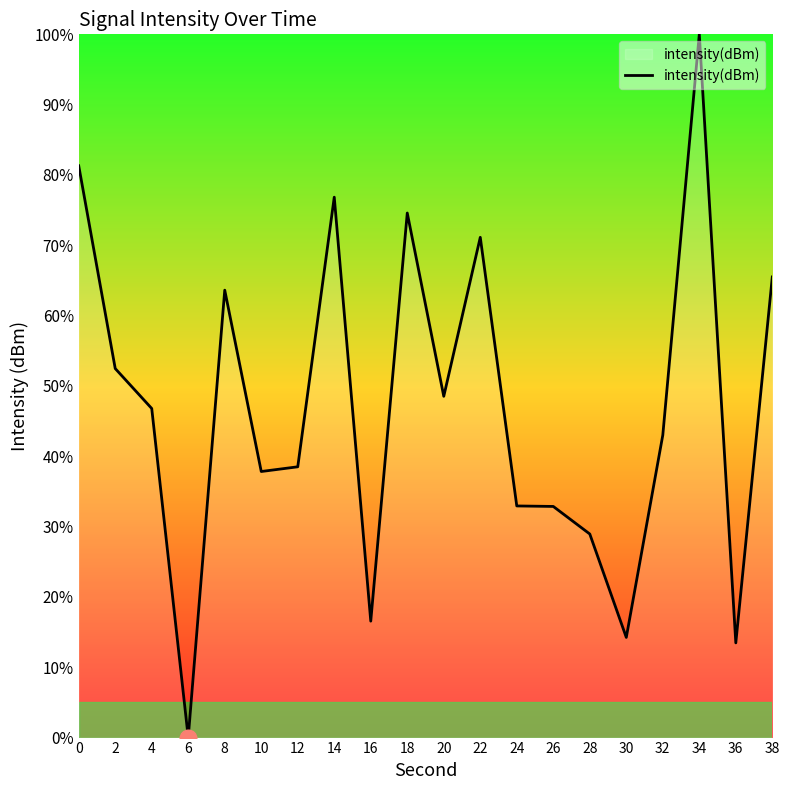

How many values are below 46?

10